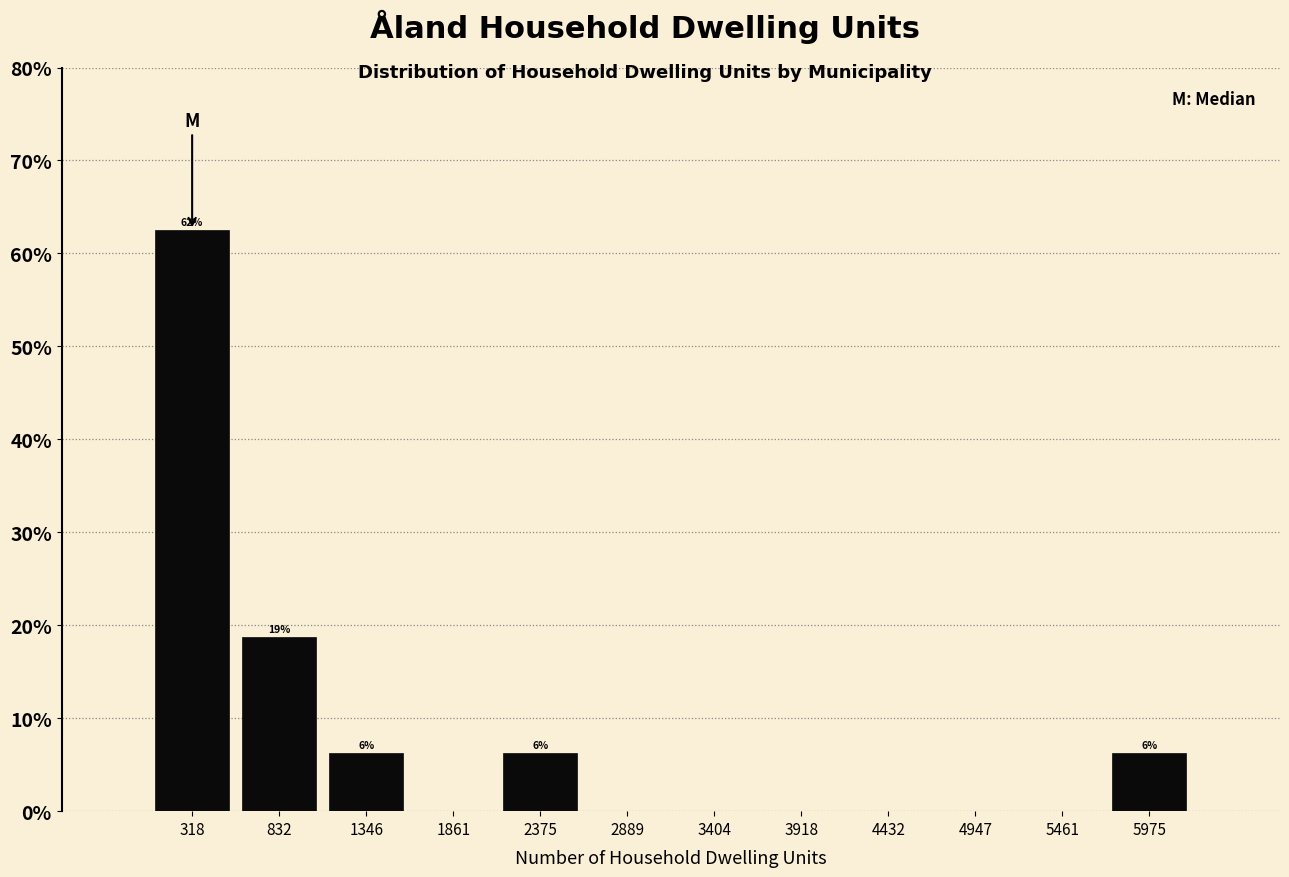

Which range on the x-axis has the tallest bar?

100 to 600